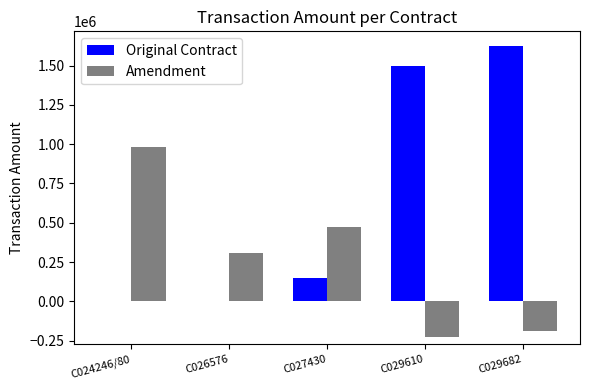

True or false: Amendment has a value of 307486.0 at C026576.

True